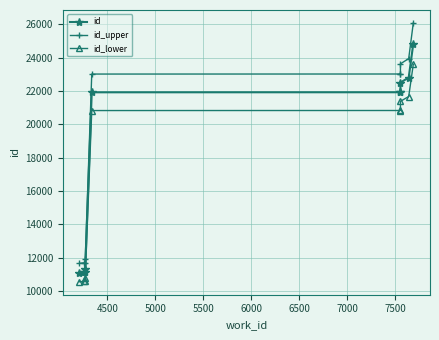

Is it true that id equals 17960.3 at 5500?

False